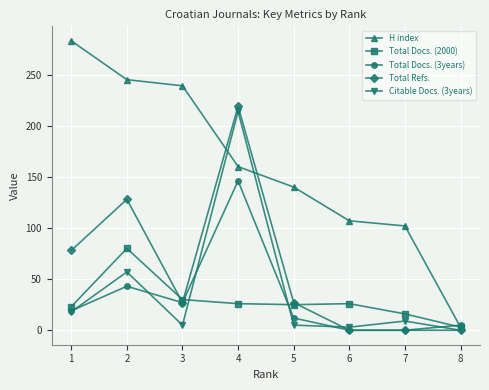

Which category has the lowest value in the Total Docs. (2000) series?

8